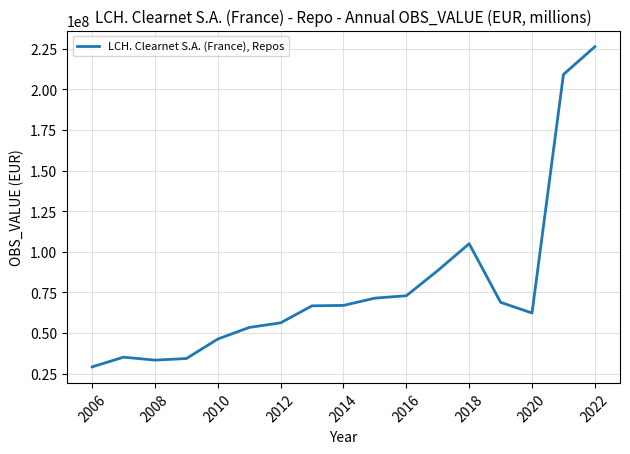

What is the minimum value shown in the chart?

29119366.0